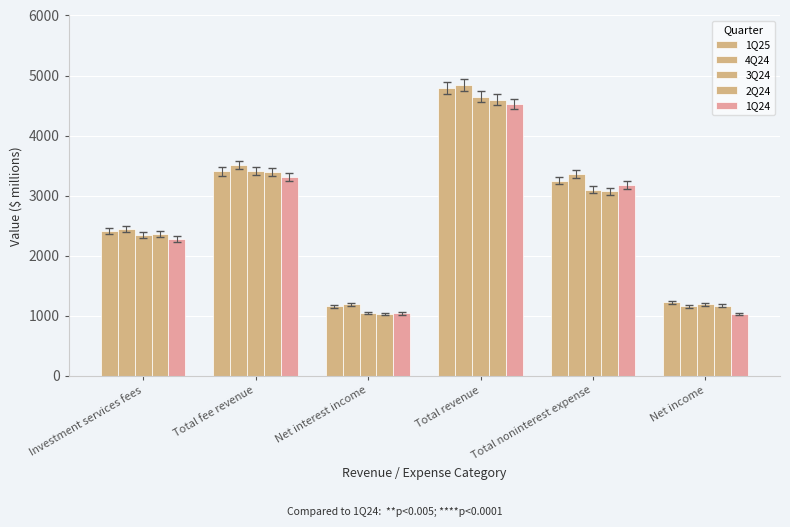

How many series are shown in this chart?

5